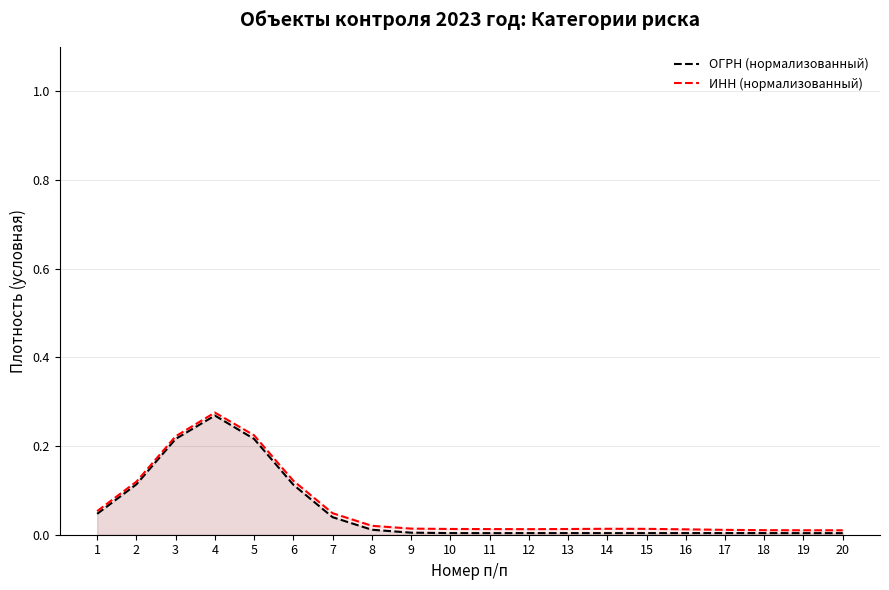

How many lines are shown in the chart?

2